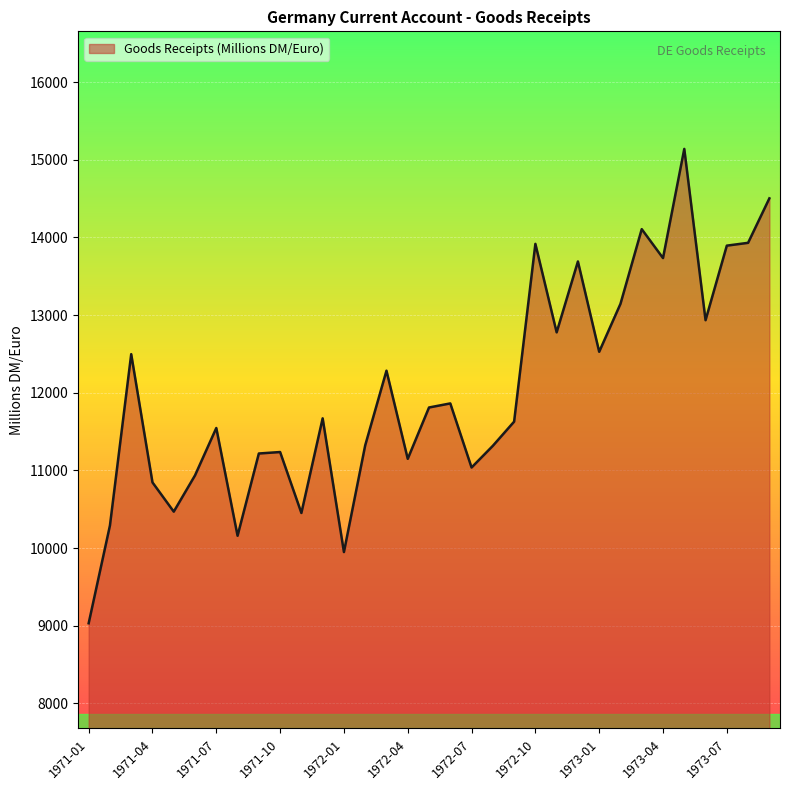

What is the minimum value shown in the chart?

9031.9